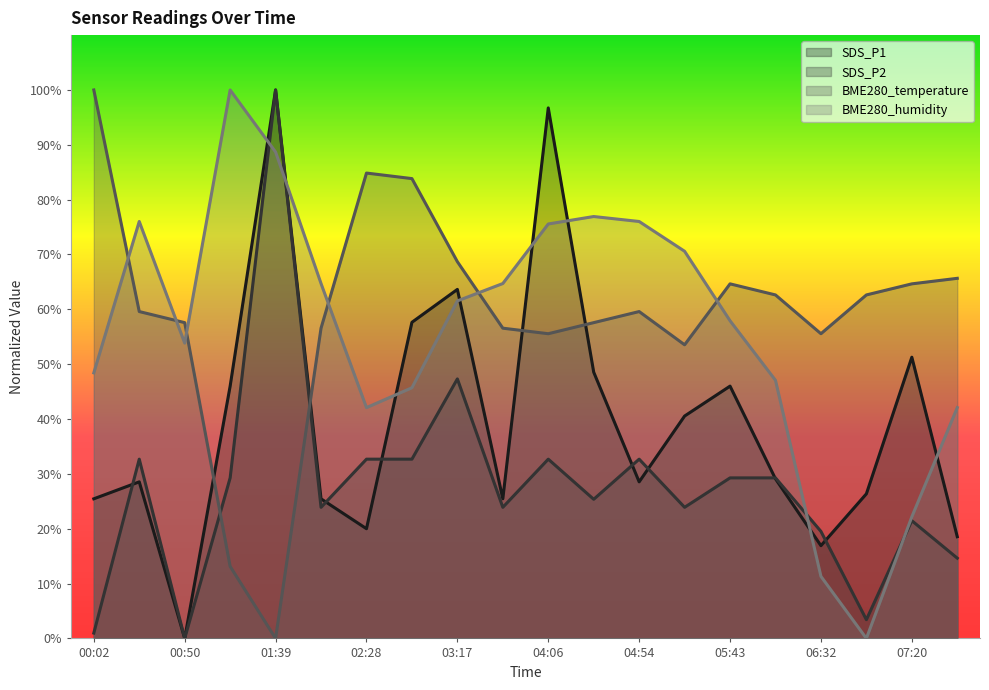

Which series has the largest total across all categories?

BME280_temperature